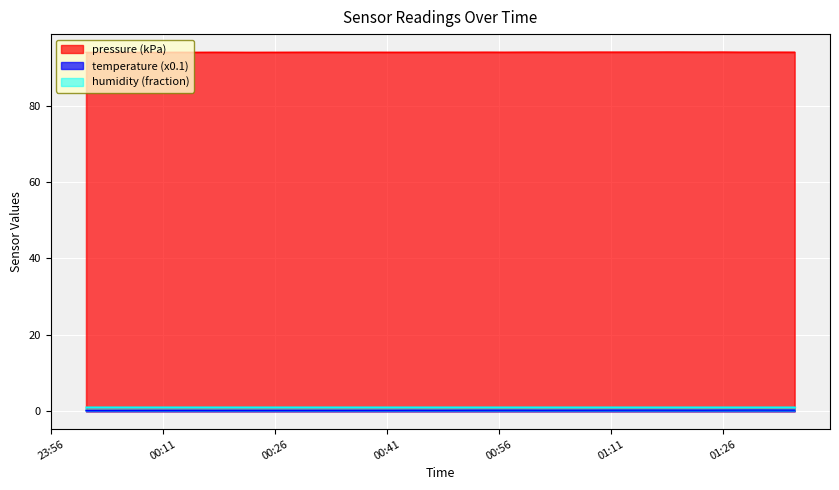

The pressure series shows 65.8 at 20. True or false?

False